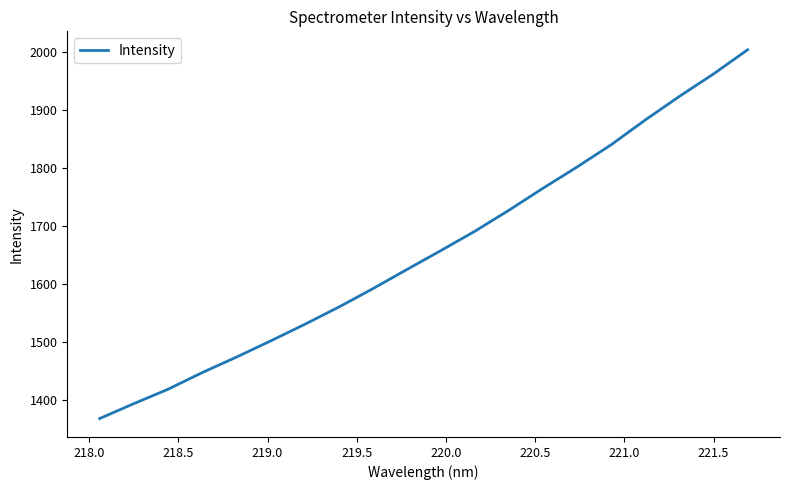

What is the difference between the maximum and minimum values?

636.2